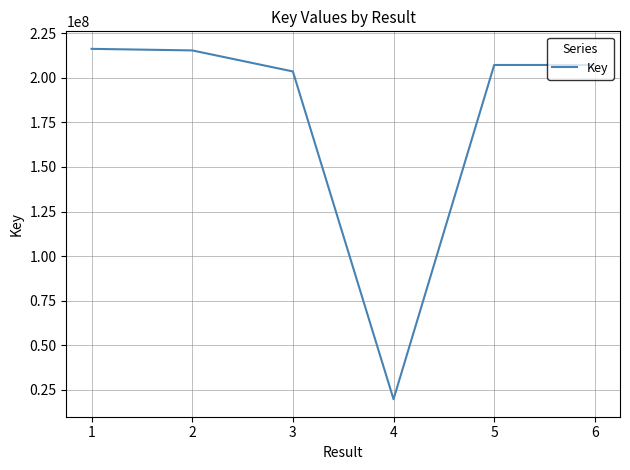

Does the chart have visible grid lines?

Yes